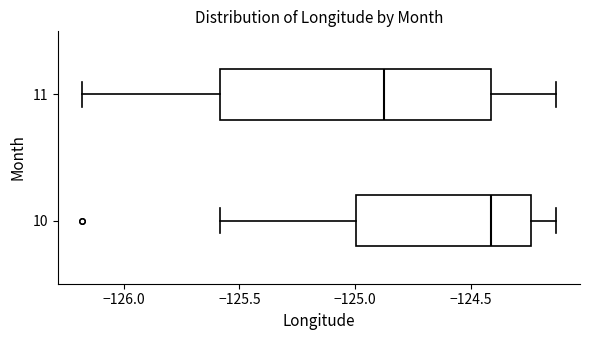

Where is the left edge of the box at y = 10 on the x-axis? The values are not printed on the chart, so give them approximately, as read against the axis.

-125.00